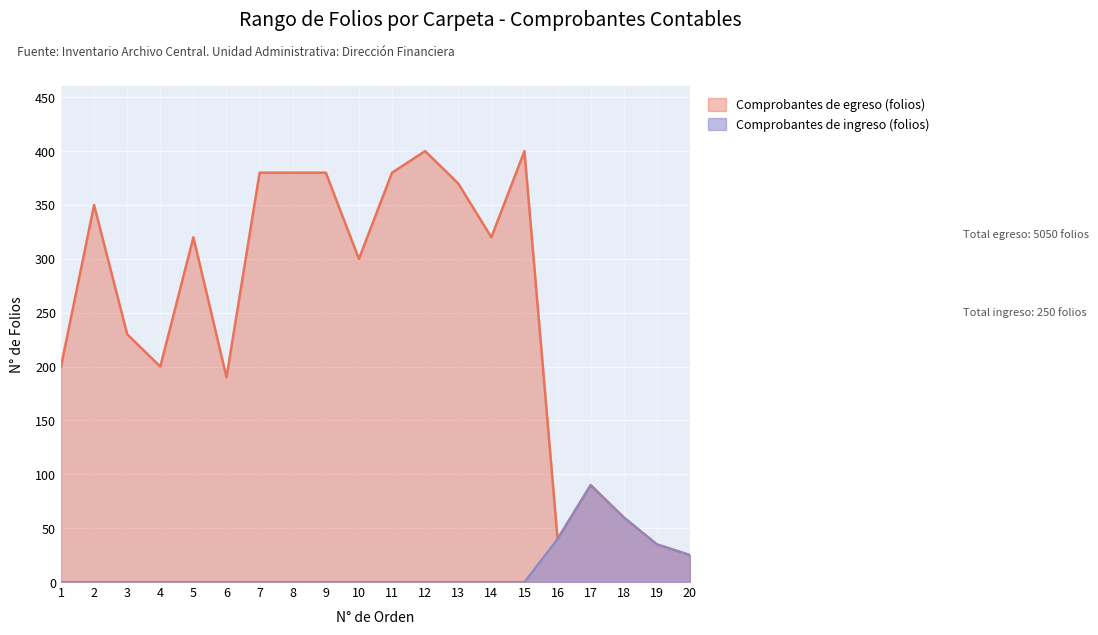

What is the difference between the Comprobantes de egreso (folios) values at 4 and 3?

30